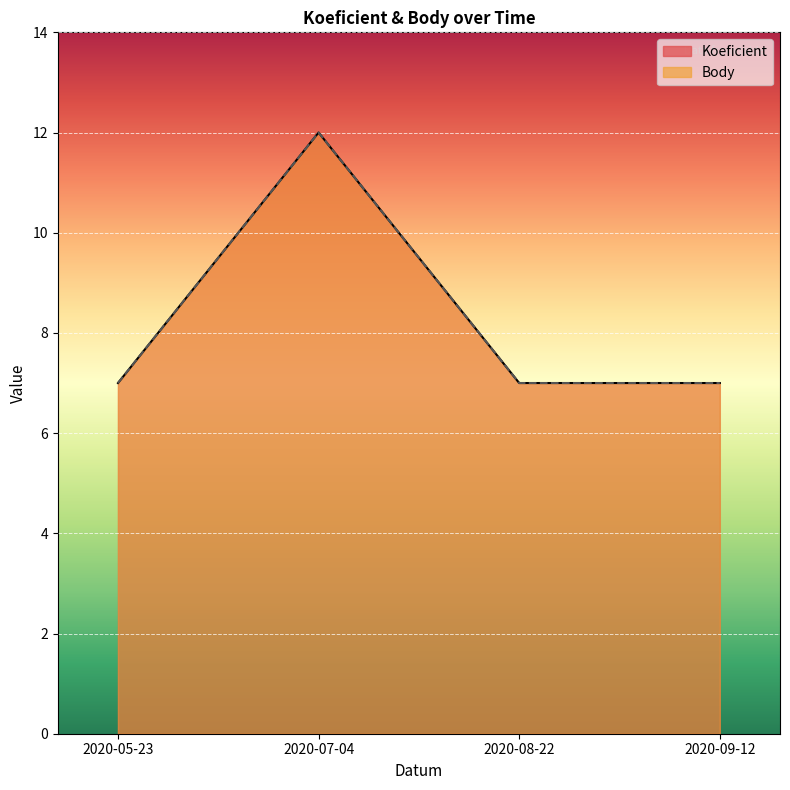

The value of Koeficient at 2020-07-04 is 6. True or false?

False